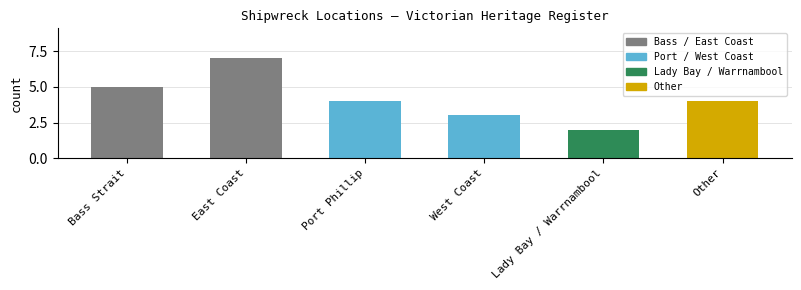

What is the greatest value displayed?

7